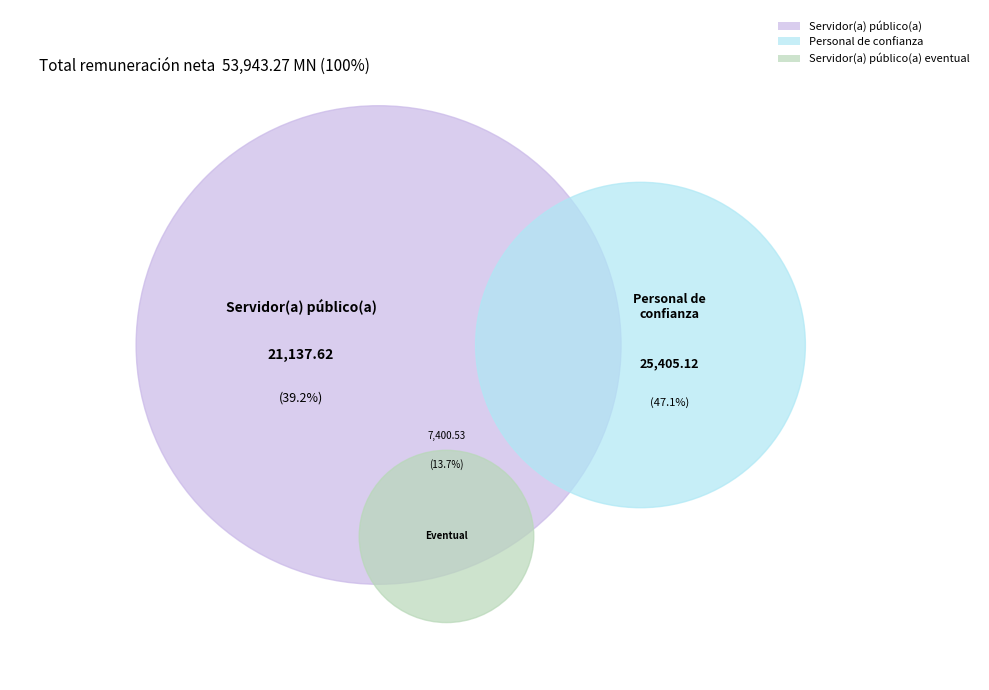

To the nearest percent, what portion does Servidor(a) público(a) represent?

39%